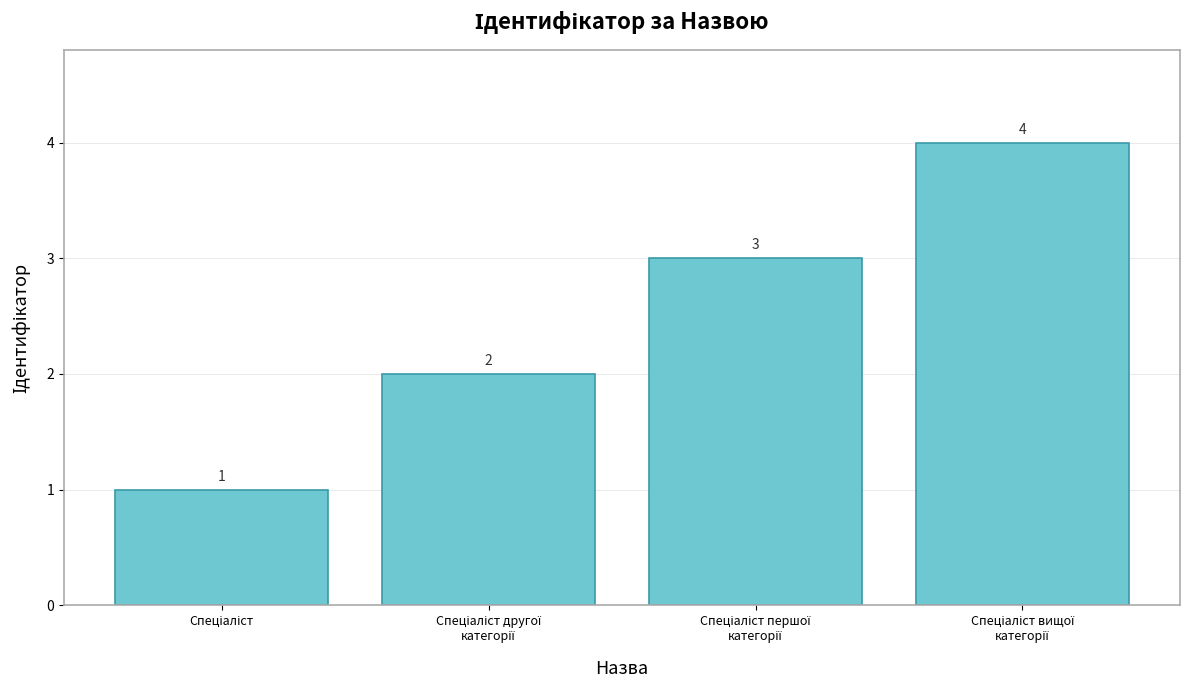

How many values are between 2 and 4?

3